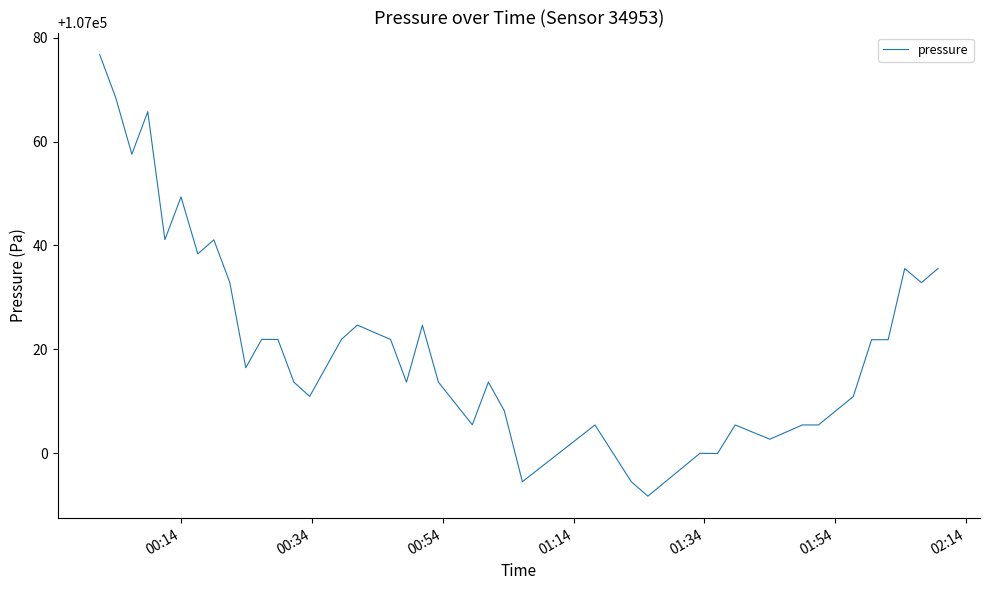

What is the difference between the maximum and minimum values?

85.1